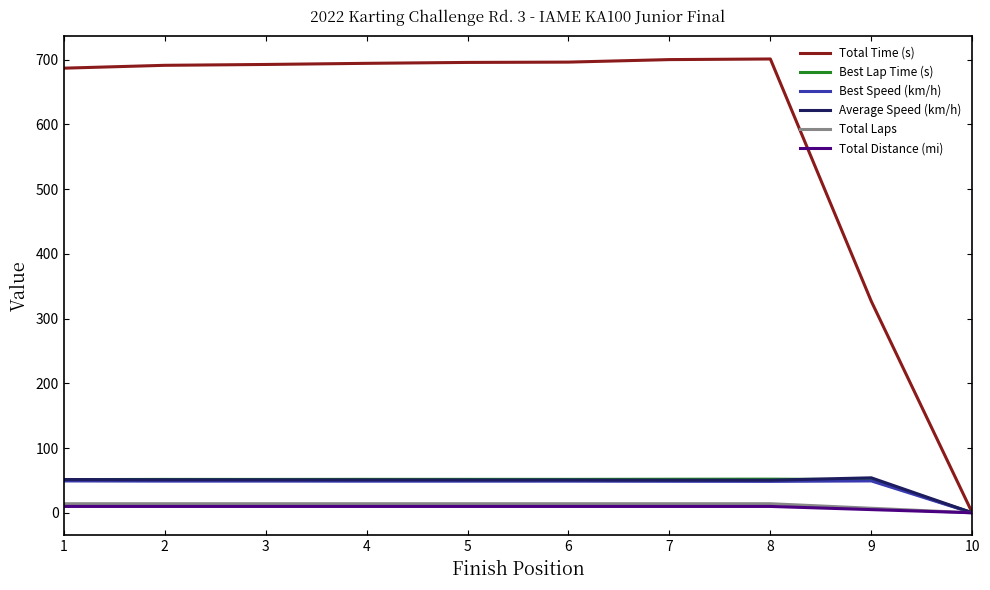

How many categories are shown in the chart?

10